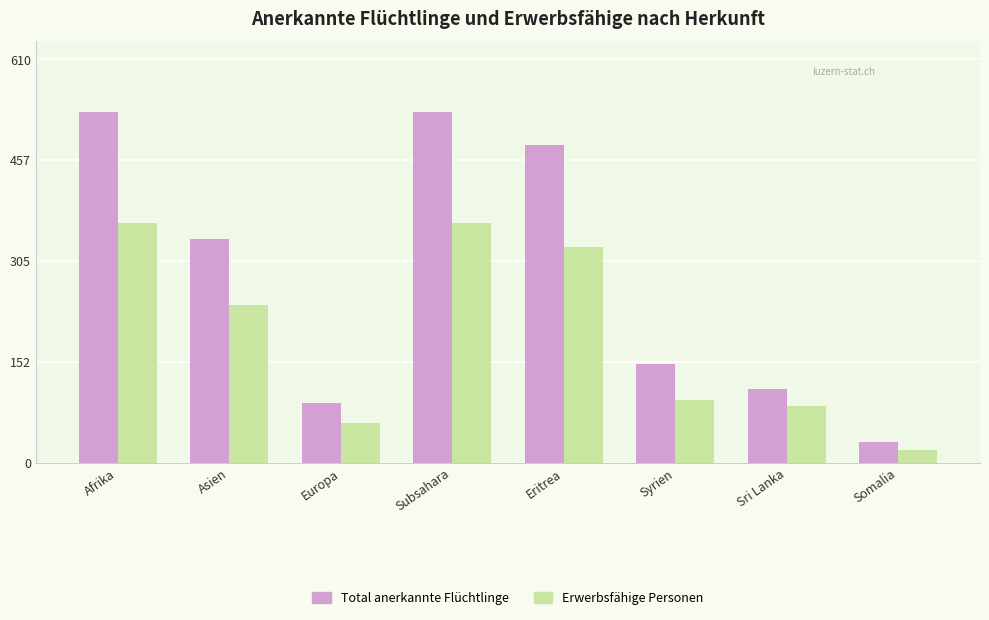

Which label corresponds to the smallest value in the chart?

Somalia